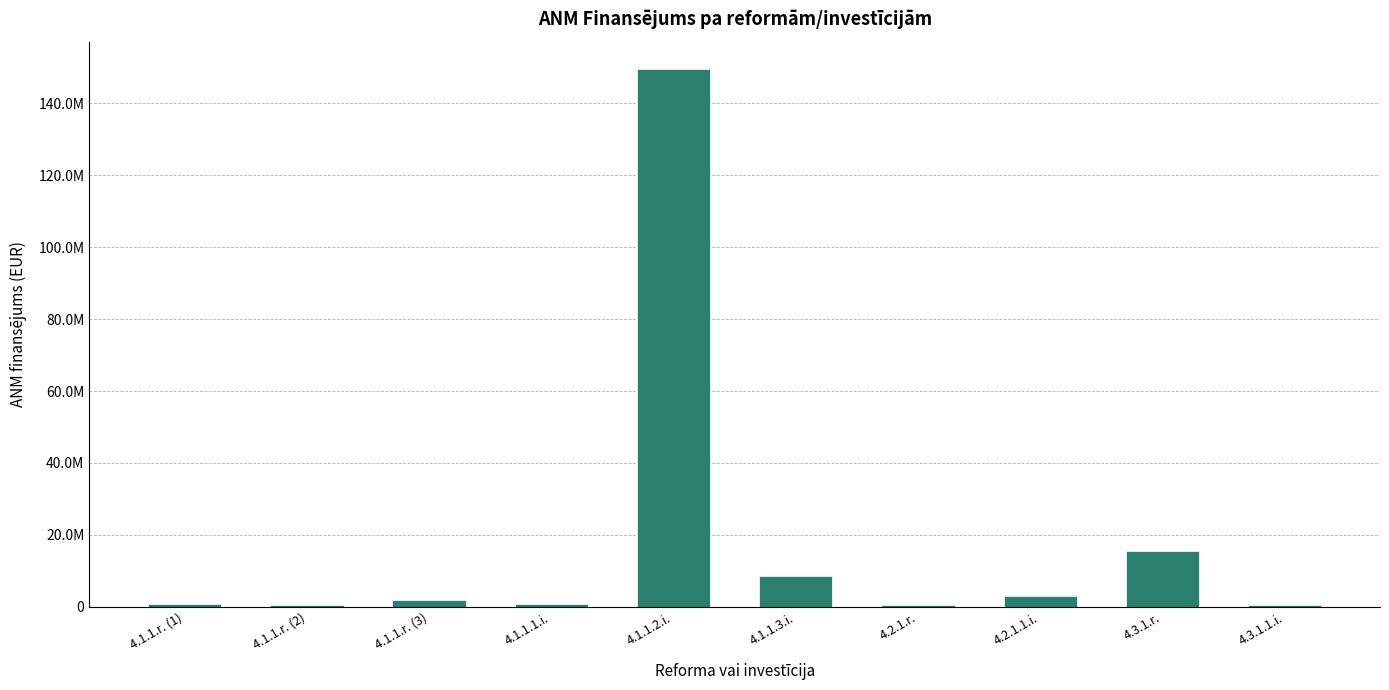

The value at 4.3.1.r. is 10275049. True or false?

False